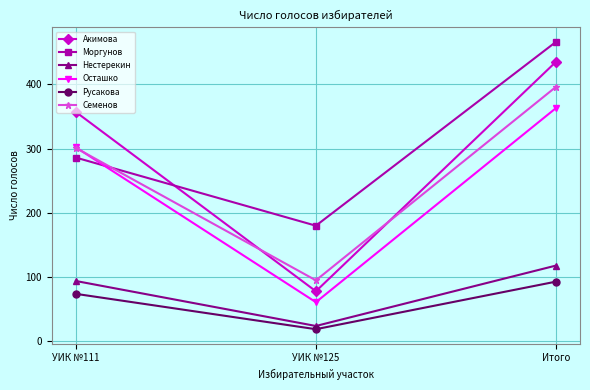

At УИК №125, list the series in order from largest to smallest.

Моргунов, Семенов, Акимова, Осташко, Нестерекин, Русакова